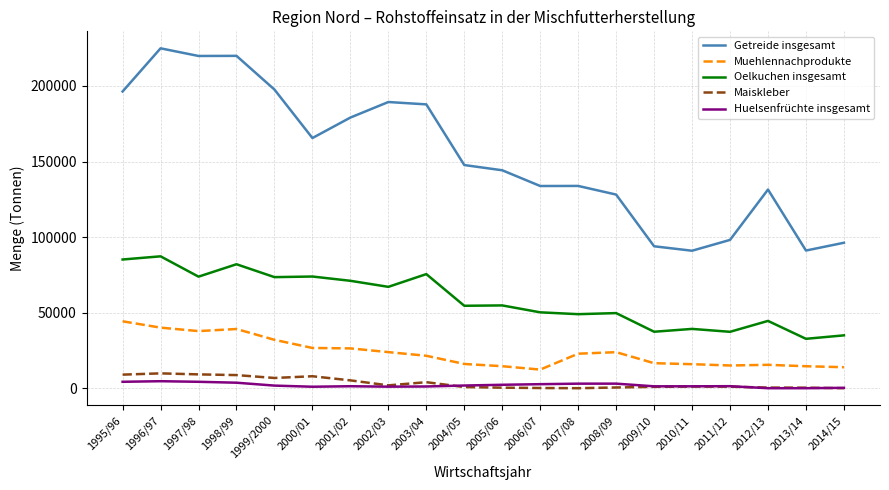

List the series in order of their peak value, lowest first.

Huelsenfrüchte insgesamt, Maiskleber, Muehlennachprodukte, Oelkuchen insgesamt, Getreide insgesamt